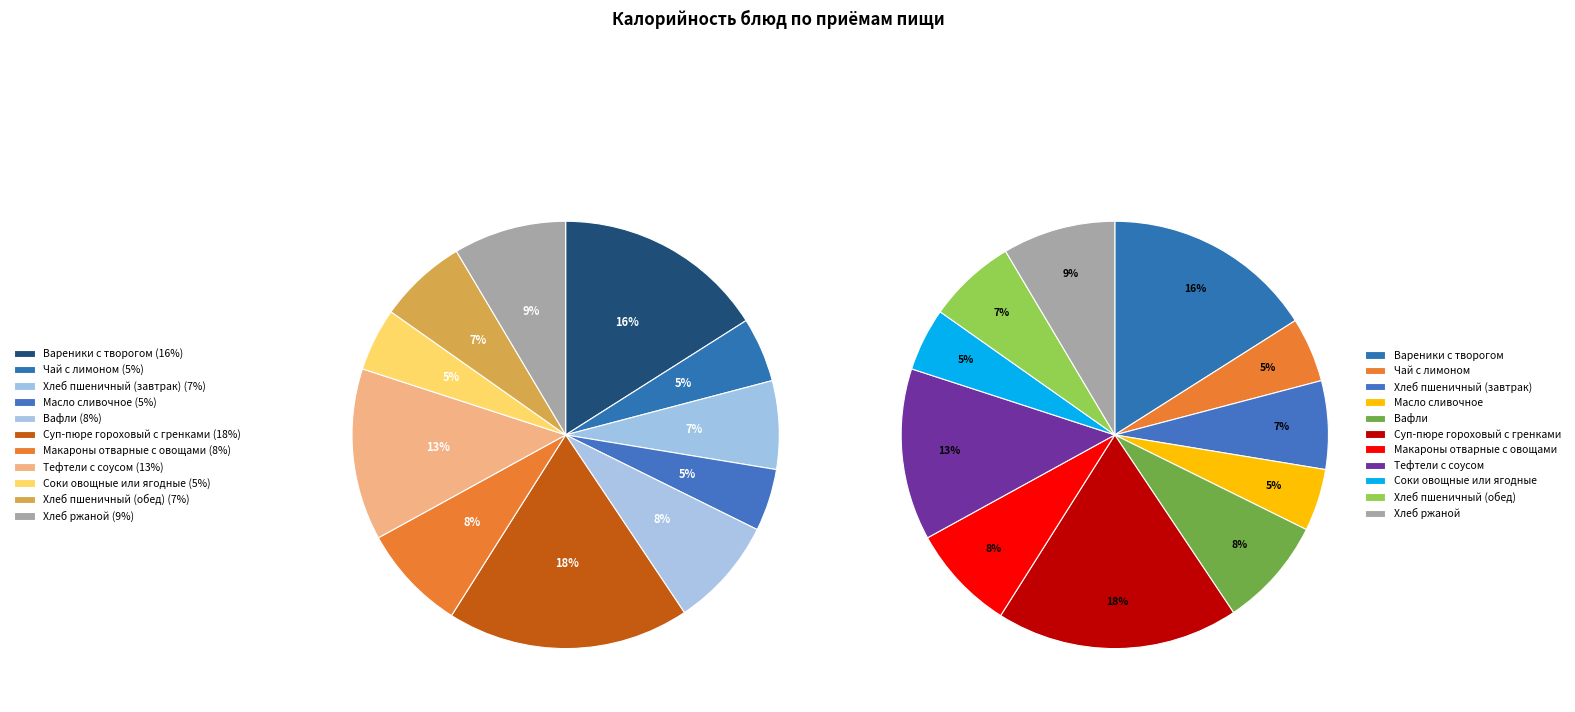

Between Хлеб ржаной and Тефтели с соусом, which is larger?

Тефтели с соусом